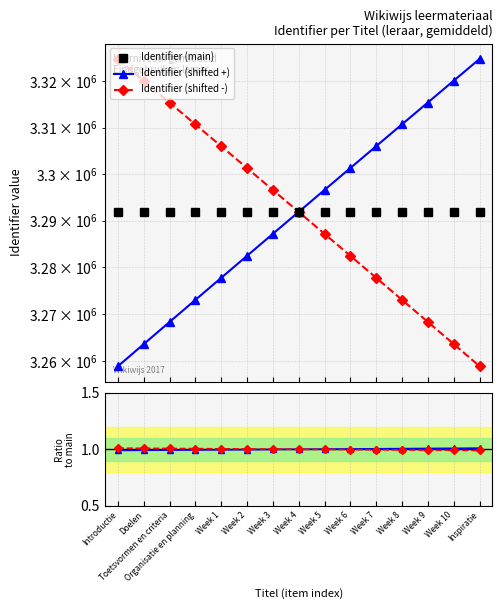

True or false: Identifier (shifted +) and Ratio shifted - cross at least once.

False